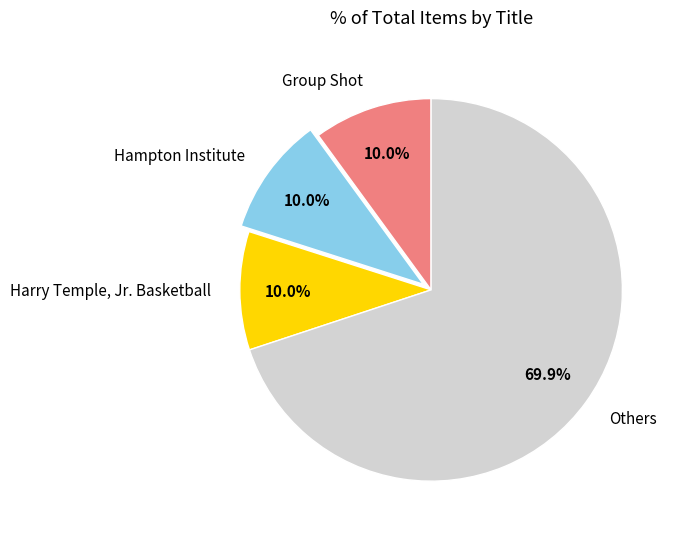

Count the number of slices in the pie.

4